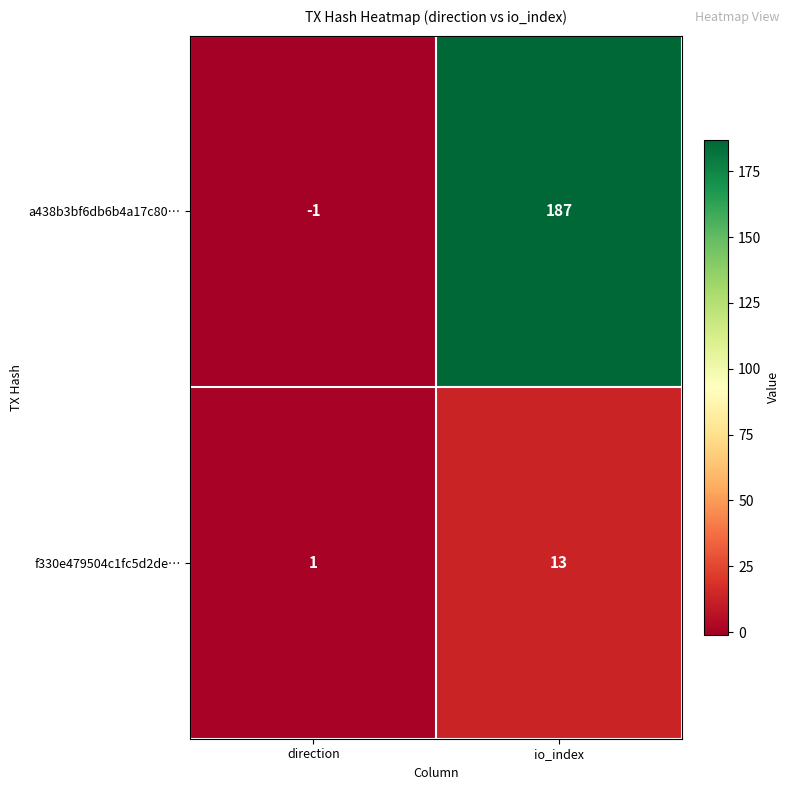

What is the smallest value displayed?

-1